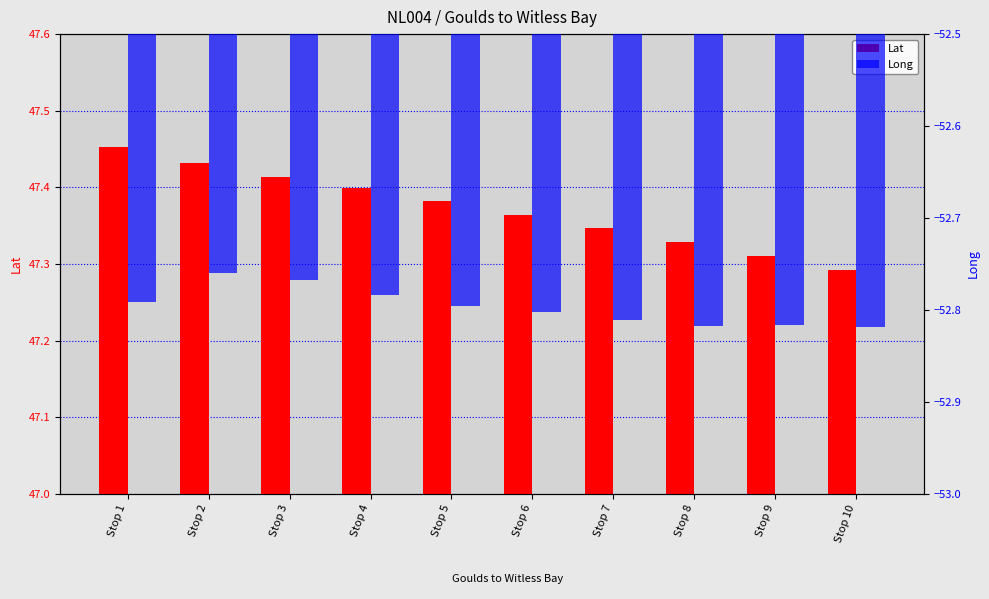

What is the highest value of the Long series?

-52.8